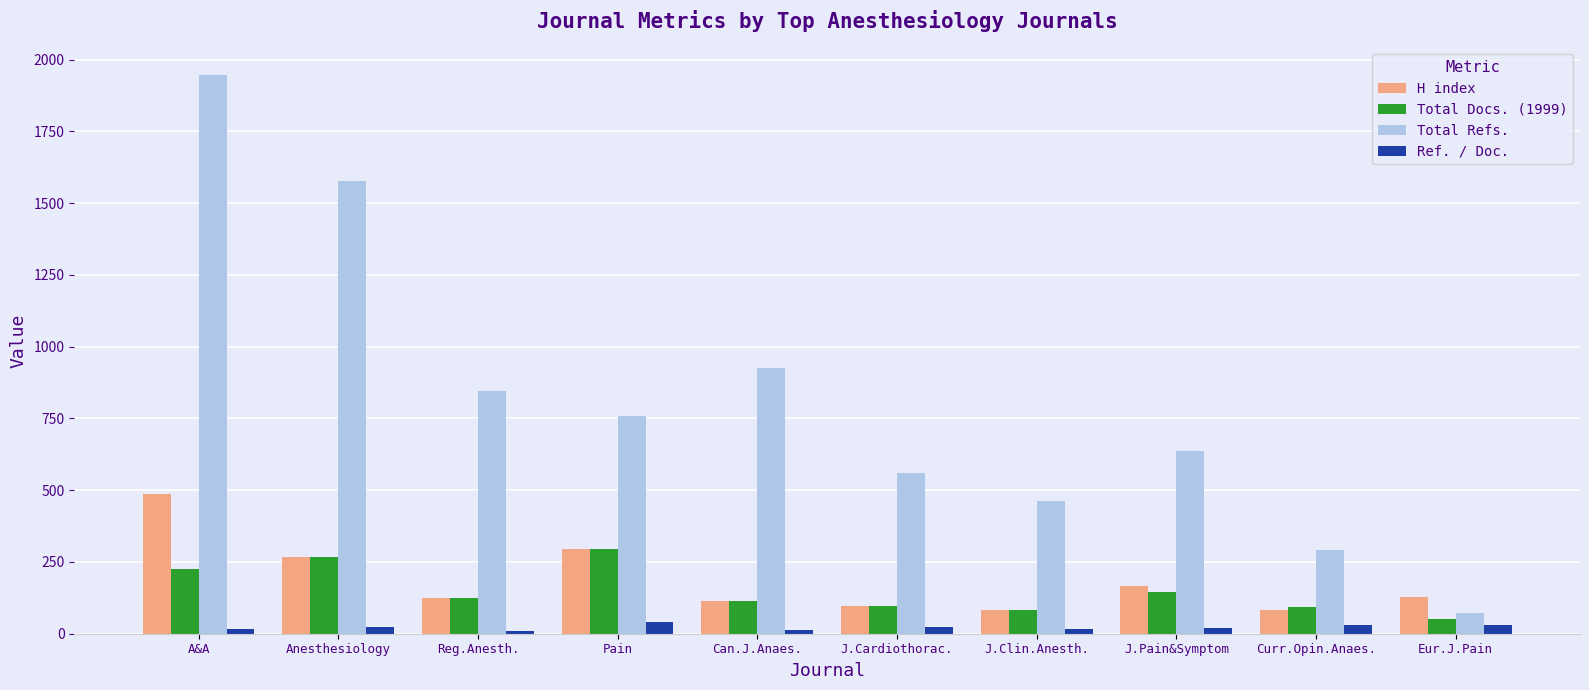

What is the maximum value shown in the chart?

1945